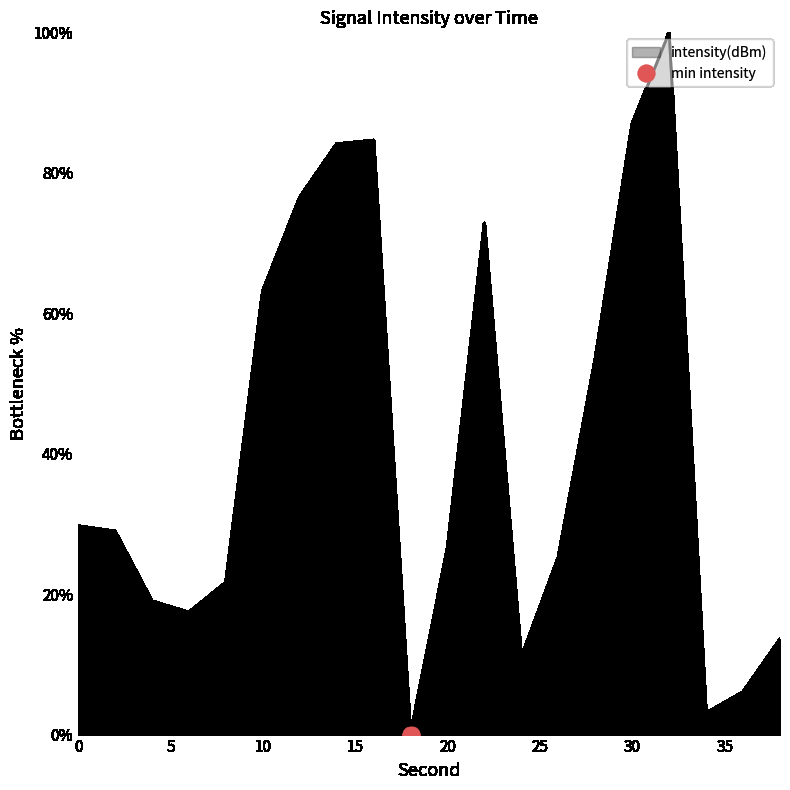

Reading left to right, list all the values displayed in this chart.

0=29.7	2=28.9	4=19.0	6=17.4	8=21.6	10=63.1	12=76.5	14=84.1	16=84.6	18=0.0	20=26.5	22=72.8	24=11.0	26=25.2	28=53.5	30=87.0	32=100.0	34=3.0	36=6.1	38=13.6